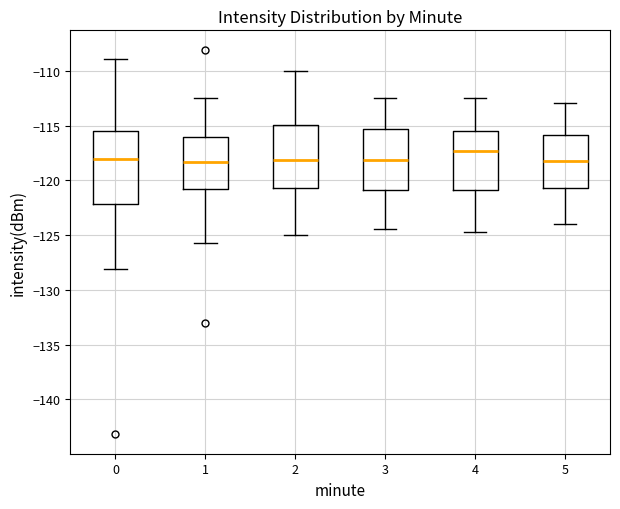

Reading left to right, read every box against the y-axis: the position of its median line, the range the box covers, and the ends of its whiskers. The values are not printed on the chart, so give them approximately, as read against the axis.

0: median -118.0, box -122.0 to -115.5, whiskers -128.0 to -109.0
1: median -118.5, box -121.0 to -116.0, whiskers -125.5 to -112.5
2: median -118.0, box -120.5 to -115.0, whiskers -125.0 to -110.0
3: median -118.0, box -121.0 to -115.5, whiskers -124.5 to -112.5
4: median -117.5, box -121.0 to -115.5, whiskers -124.5 to -112.5
5: median -118.0, box -120.5 to -116.0, whiskers -124.0 to -113.0